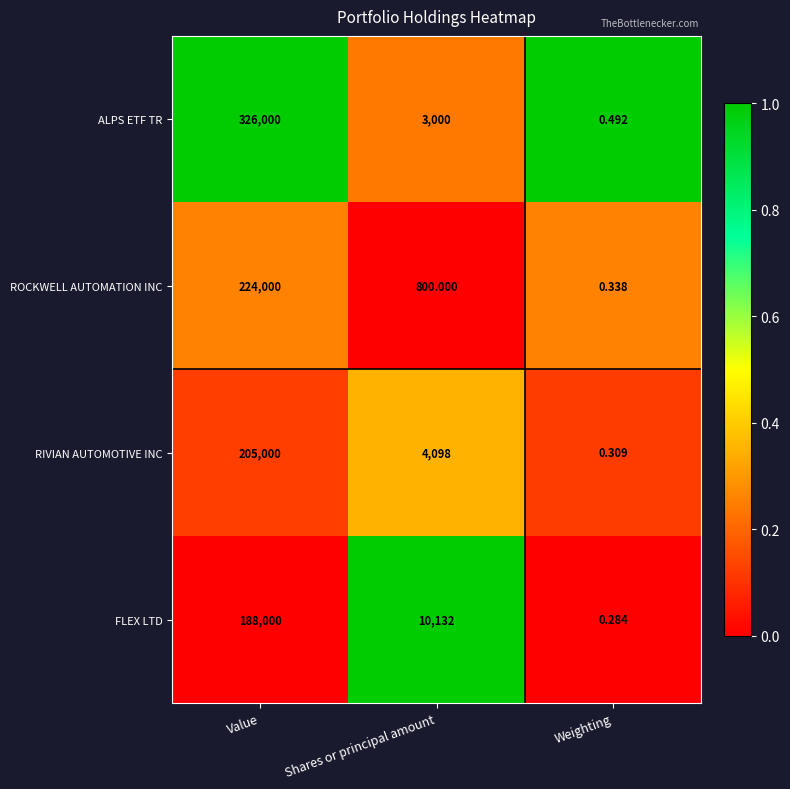

What is the greatest value displayed?

326000.0